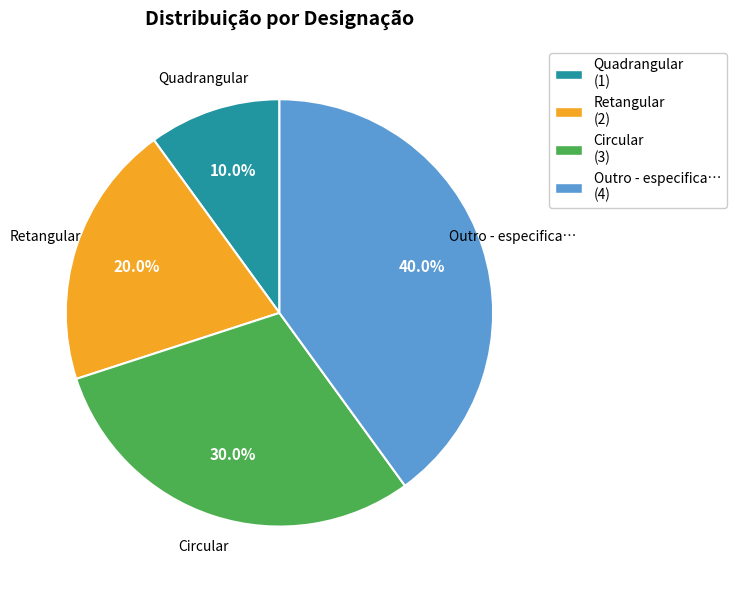

How much of the chart is everything except Outro - especifica… (4)?

60.0%